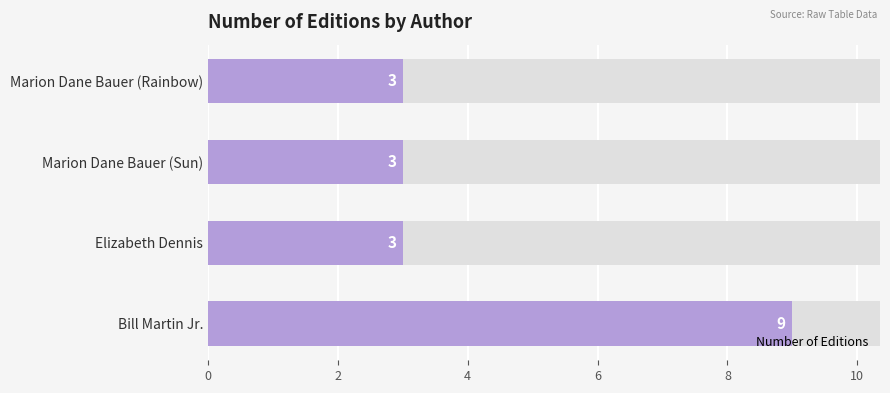

Count the values in the range 3 to 9.

4